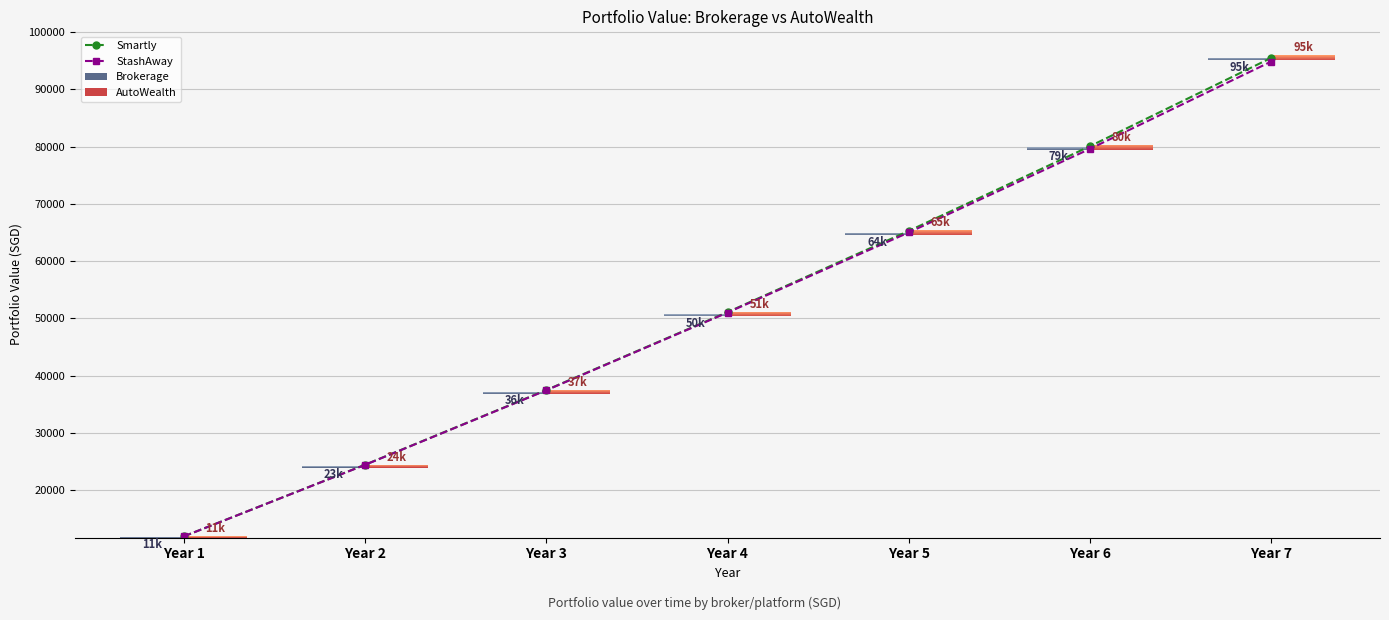

At Year 5, list the series in order from smallest to largest.

StashAway, Smartly